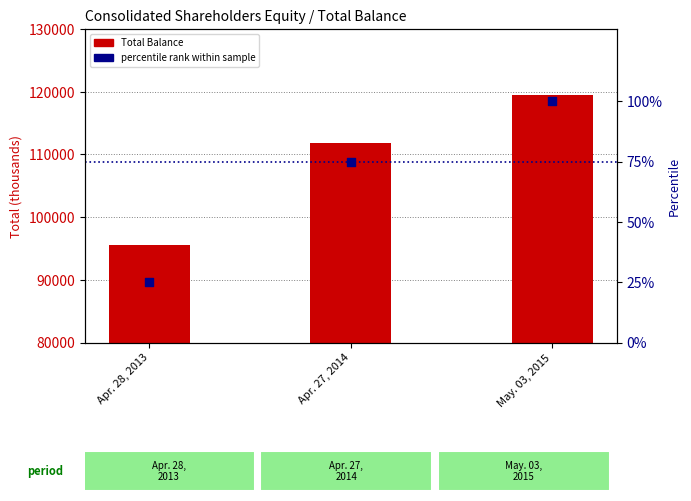

Which series contains the highest Y value?

Total Balance